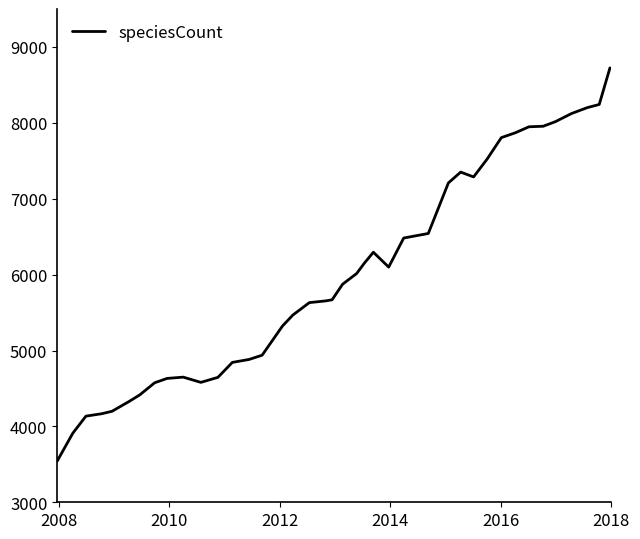

What is the maximum value shown in the chart?

8724